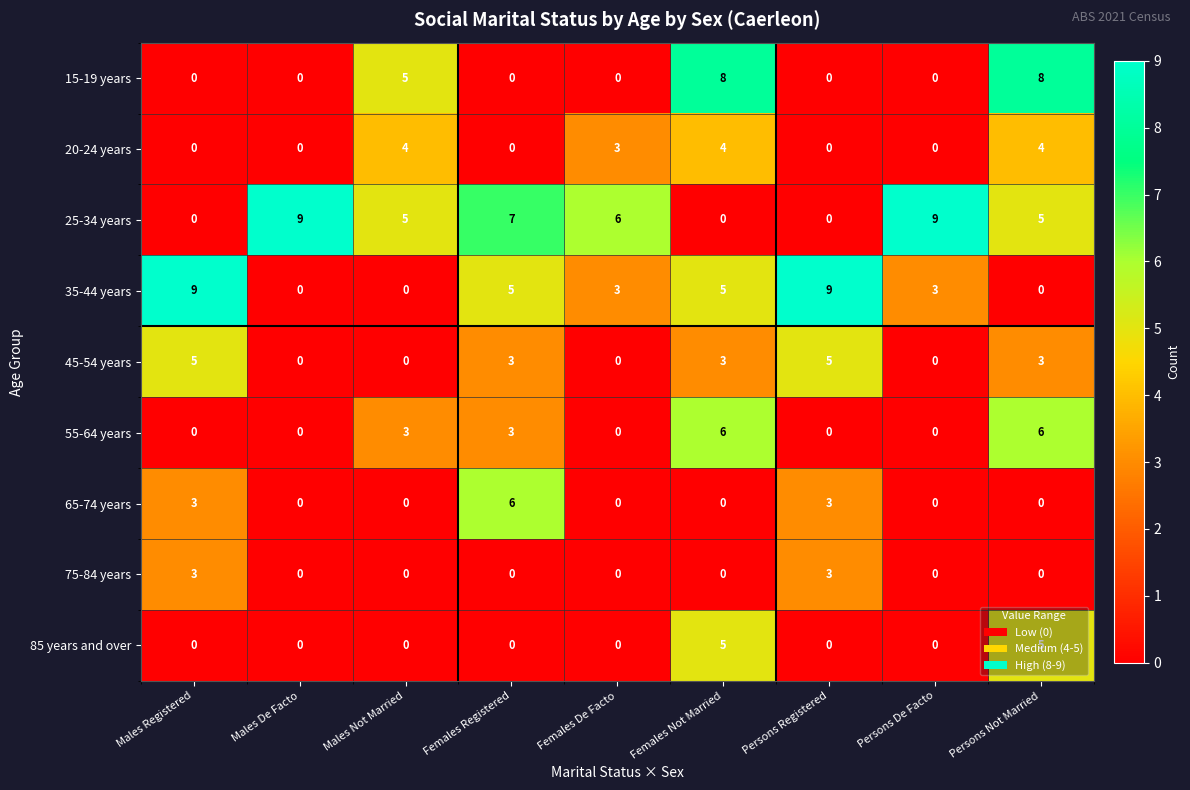

True or false: 75-84 years has a value of 1 at Persons Registered.

False